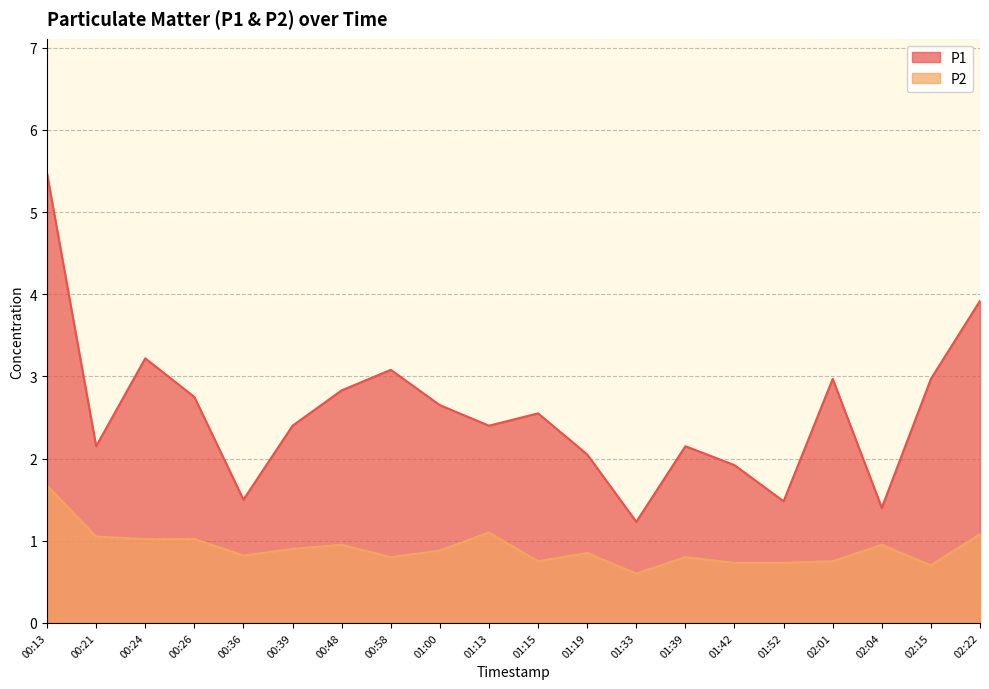

Rank the series at 00:26 from highest to lowest value.

P1, P2